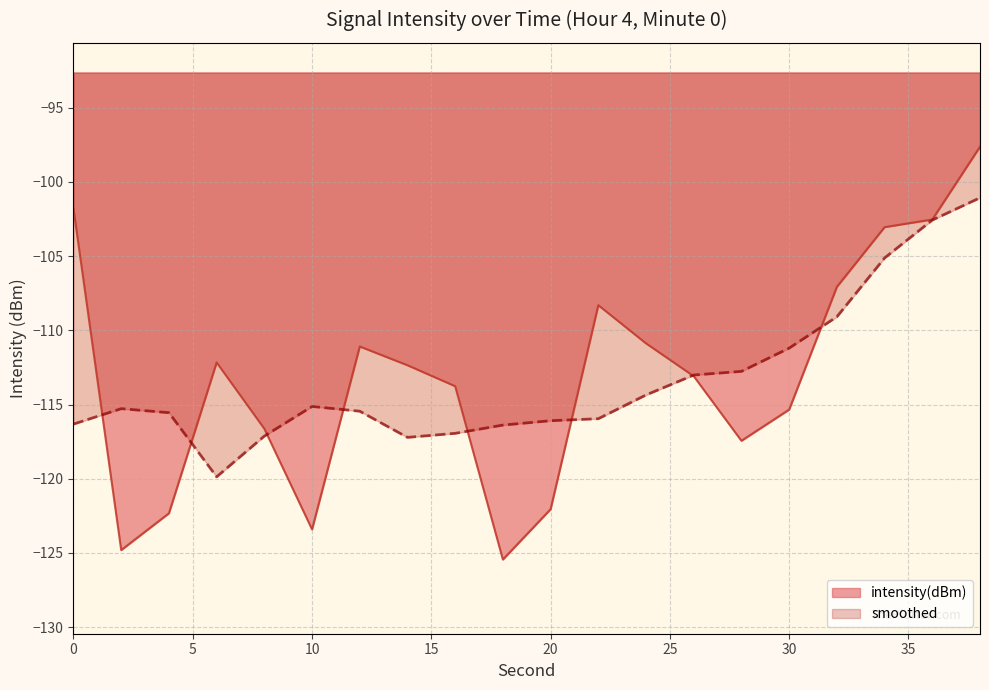

Reading left to right, extract all data points from this chart.

0=-101.8	2=-124.8	4=-122.3	6=-112.2	8=-116.6	10=-123.4	12=-111.1	14=-112.4	16=-113.8	18=-125.4	20=-122.1	22=-108.3	24=-110.9	26=-113.1	28=-117.4	30=-115.3	32=-107.1	34=-103.0	36=-102.5	38=-97.6